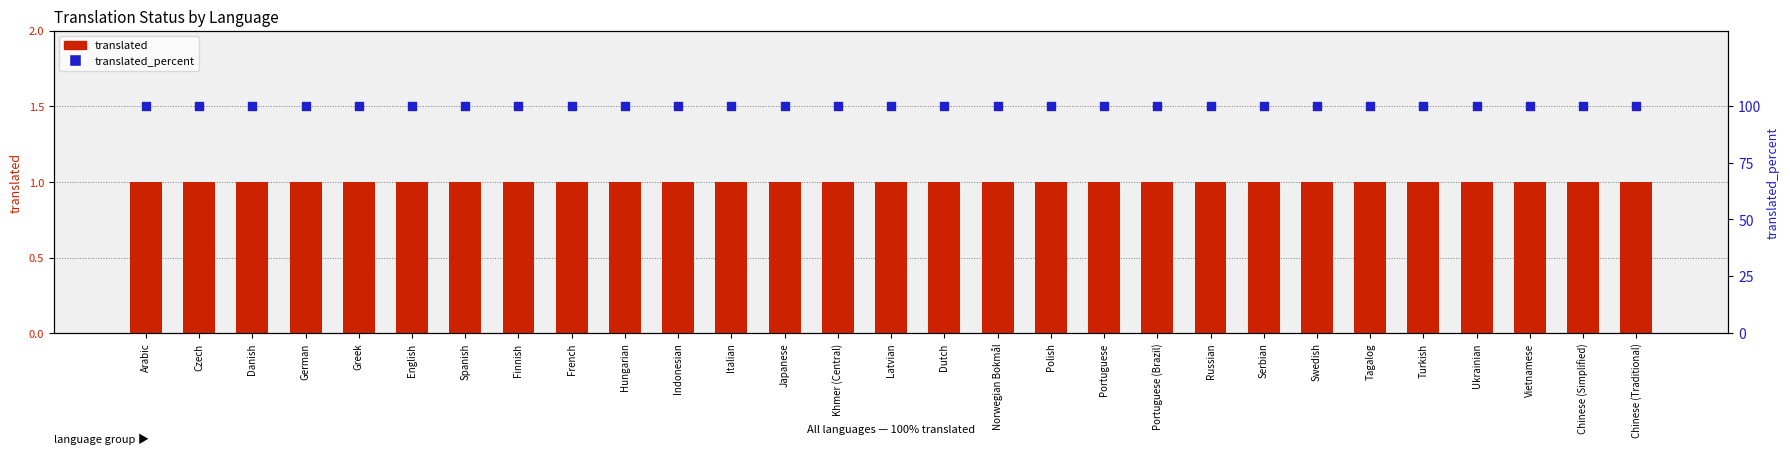

Which series has the widest spread of Y values?

translated